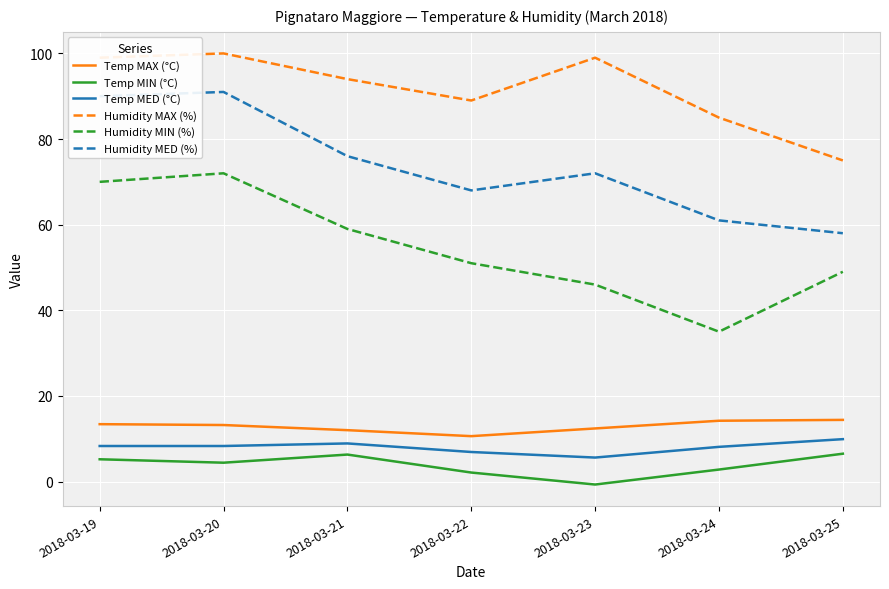

What is the difference between the highest and lowest values at 2018-03-20?

95.6